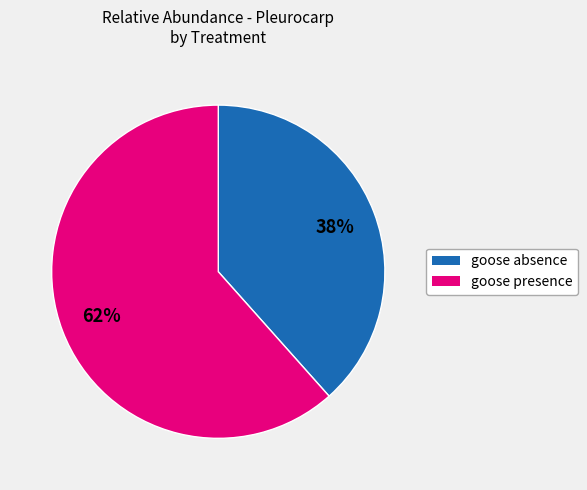

Do goose presence and goose absence together represent more than half of the pie?

Yes